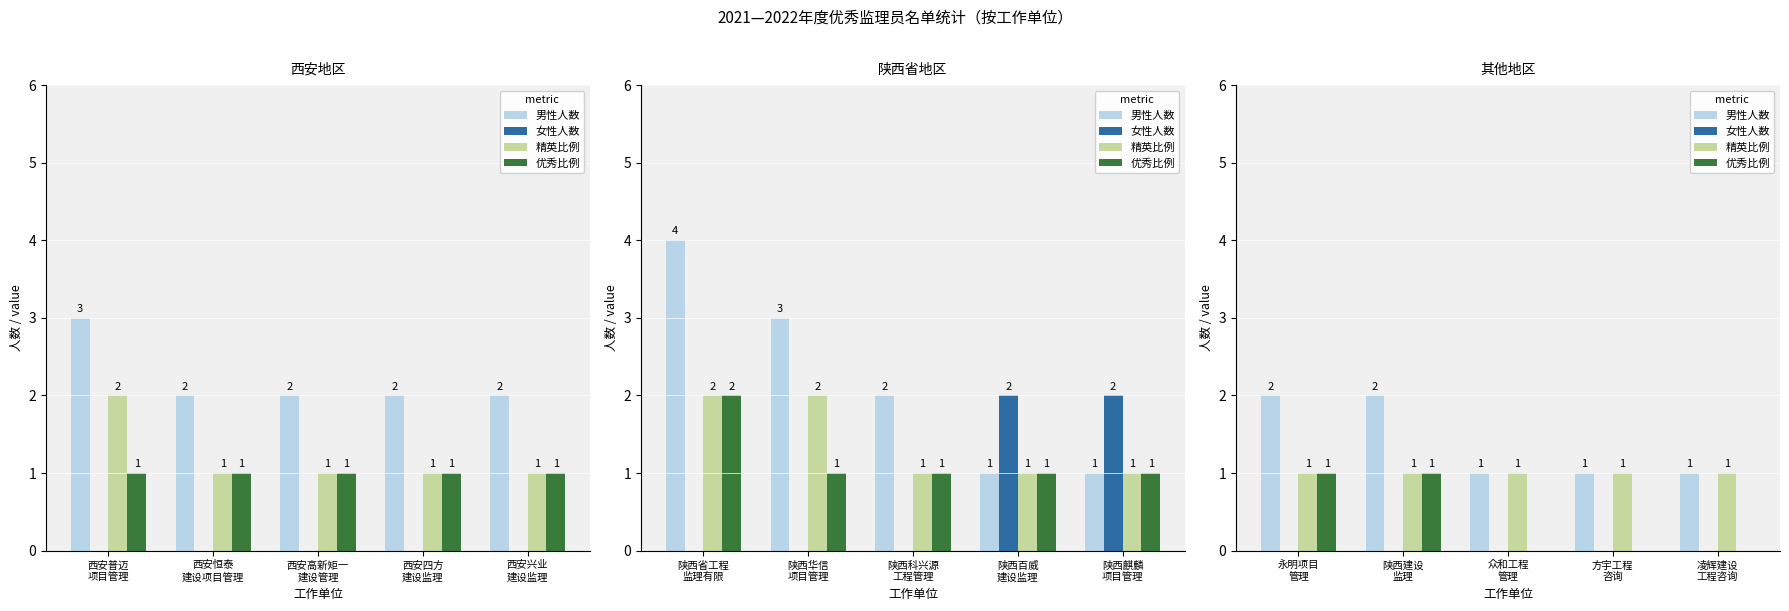

Between 陕西建设 监理 and 凌辉建设 工程咨询, which series saw the biggest shift?

男性人数